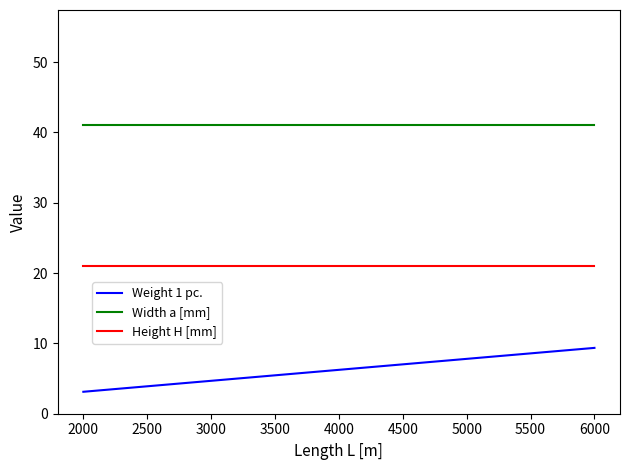

What is the smallest value displayed?

3.1